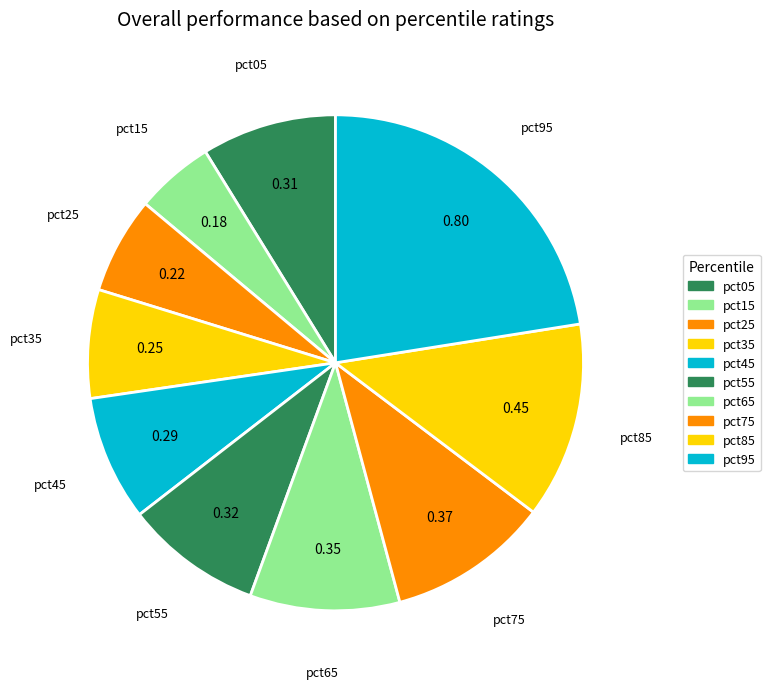

Combined, do pct85 and pct95 account for over 50%?

No